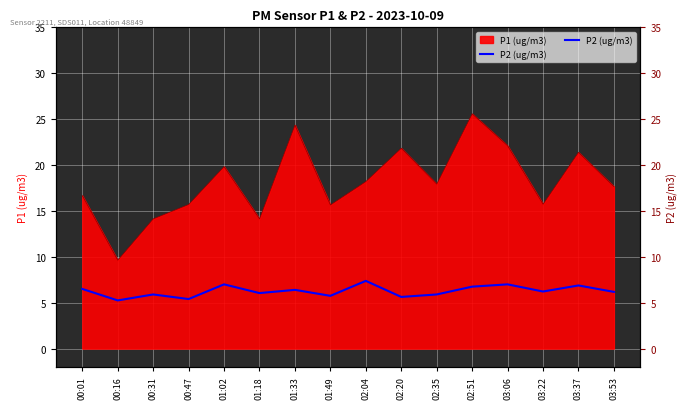

What is the label of the 6th point from the right?

02:35